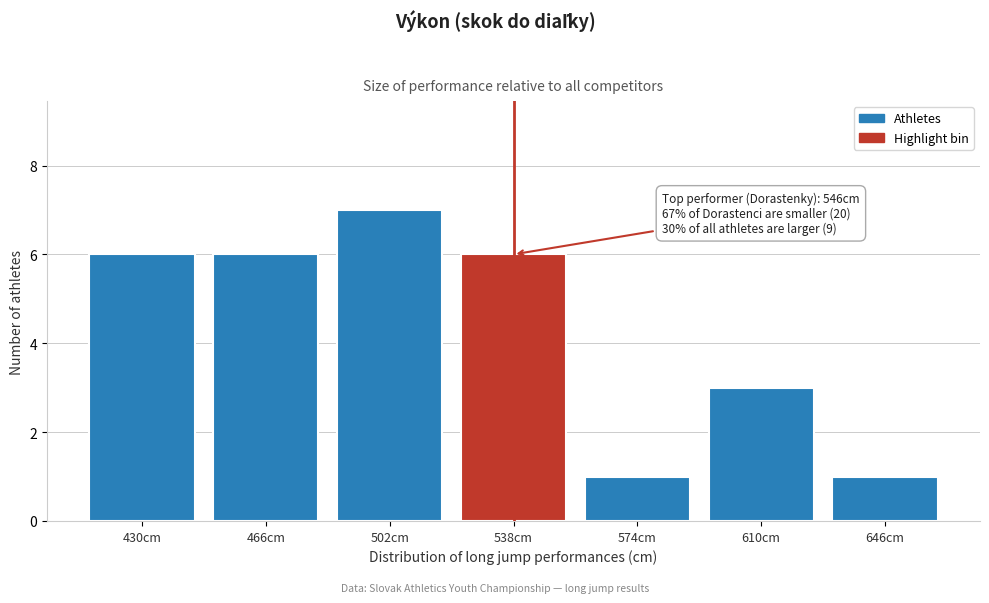

Reading left to right, extract all data points from this chart.

430cm=6	466cm=6	502cm=7	538cm=6	574cm=1	610cm=3	646cm=1